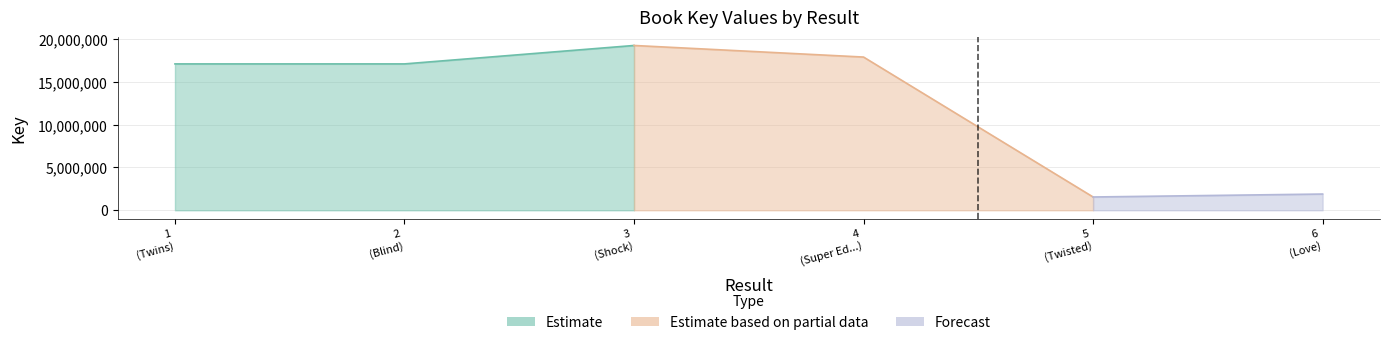

True or false: the data shows 1554734 at 5.

True